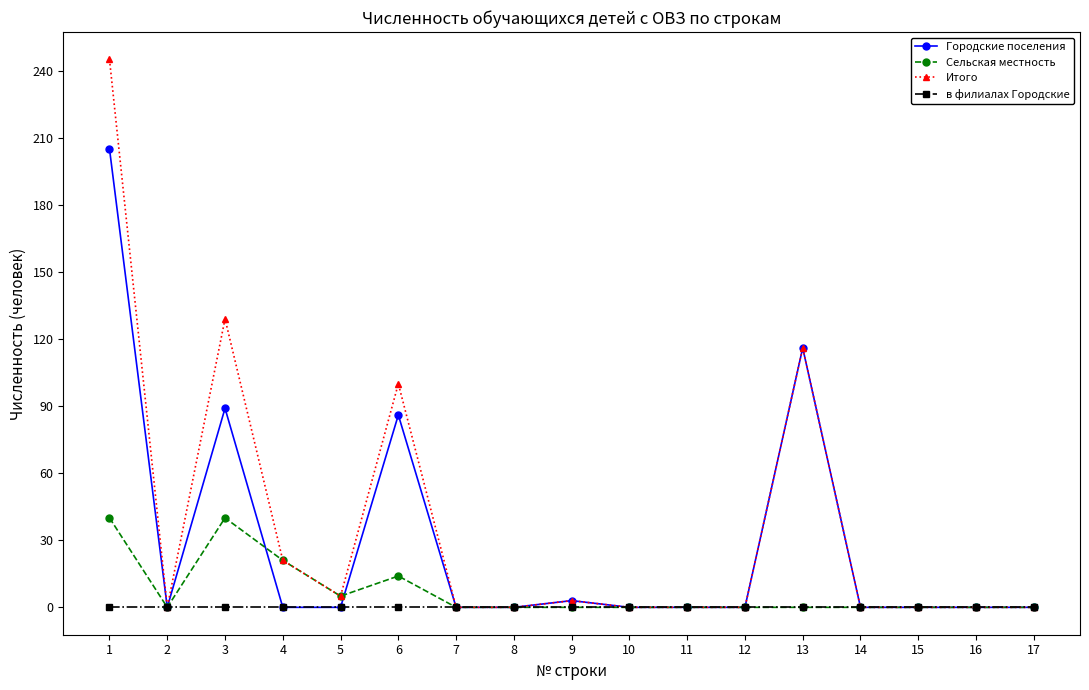

Is it true that Итого equals 3 at 9?

True